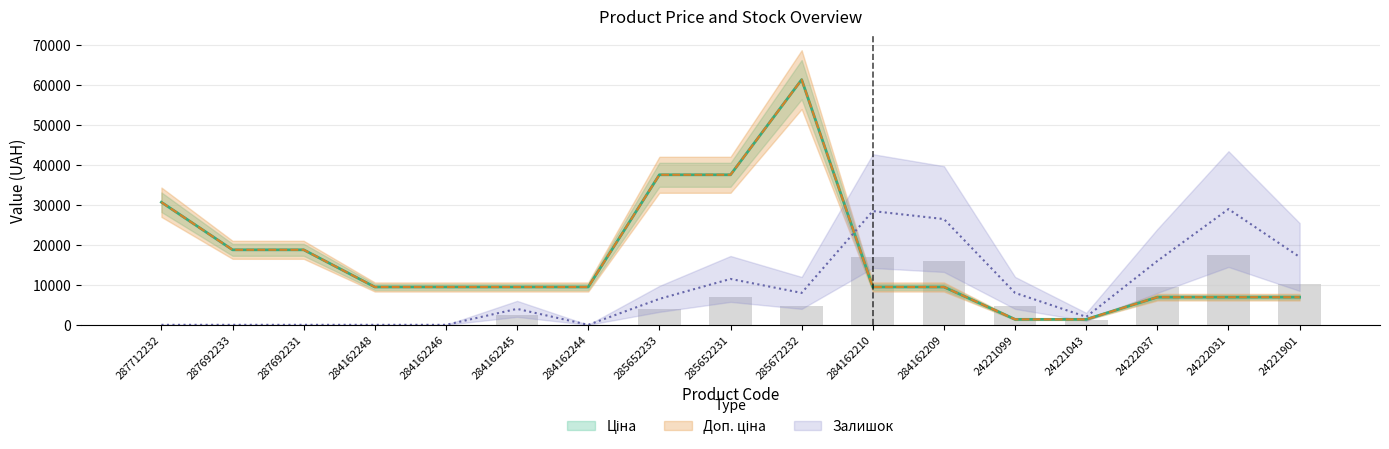

What are all the series names shown in the legend?

Ціна, Доп. ціна, Залишок